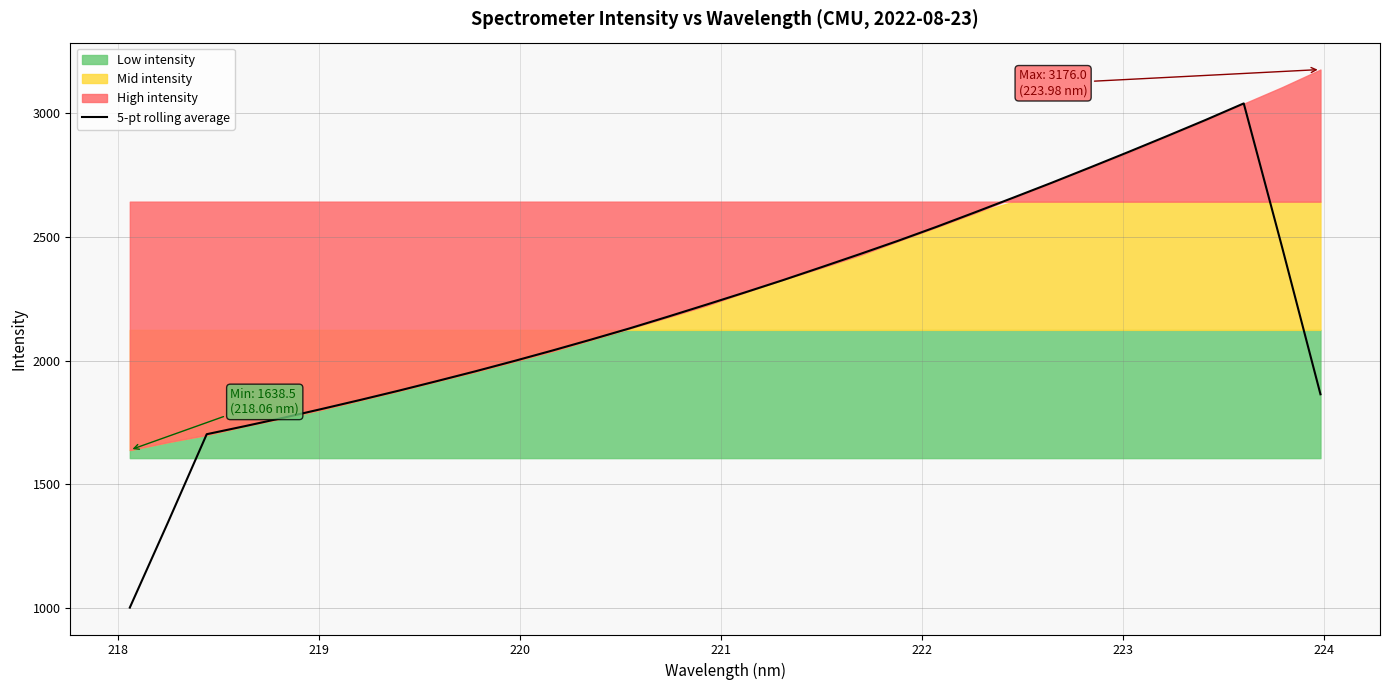

What is the highest value of the 5-pt rolling average series?

3039.1